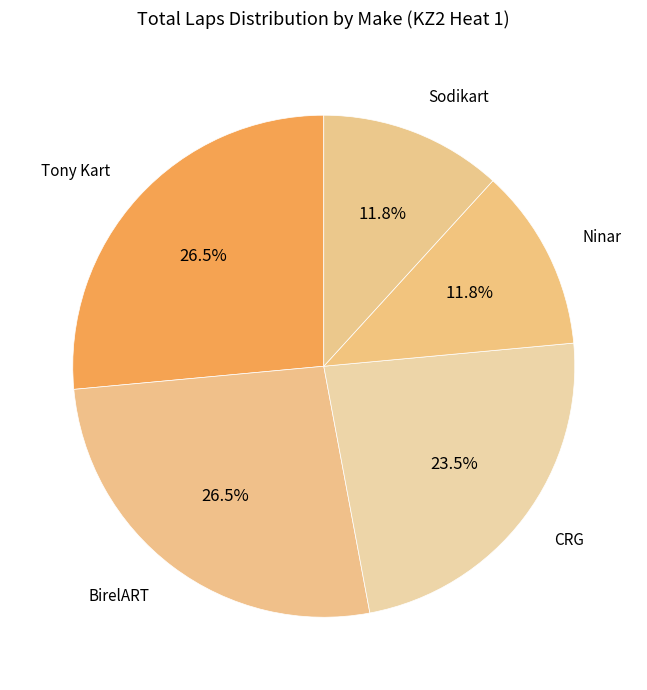

Combined, do BirelART and Sodikart account for over 50%?

No